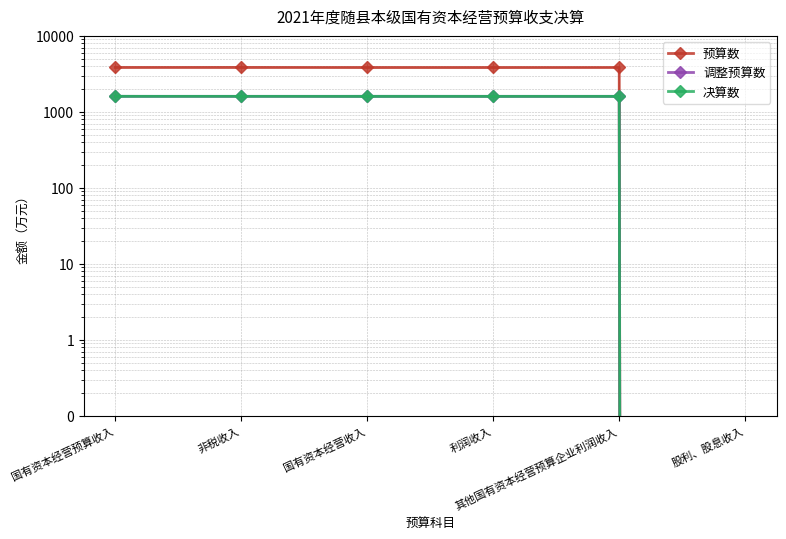

At which label is 决算数 closest to 800?

国有资本经营预算收入